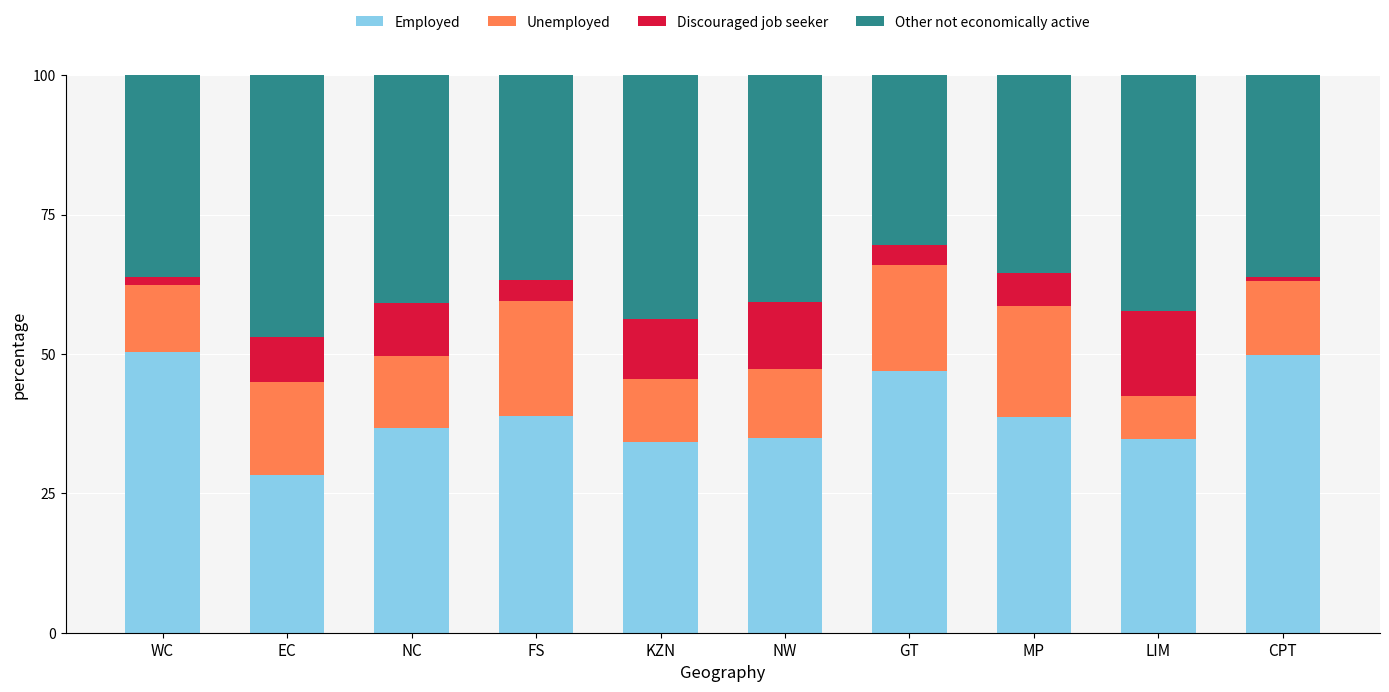

At which label does Employed reach its minimum?

EC